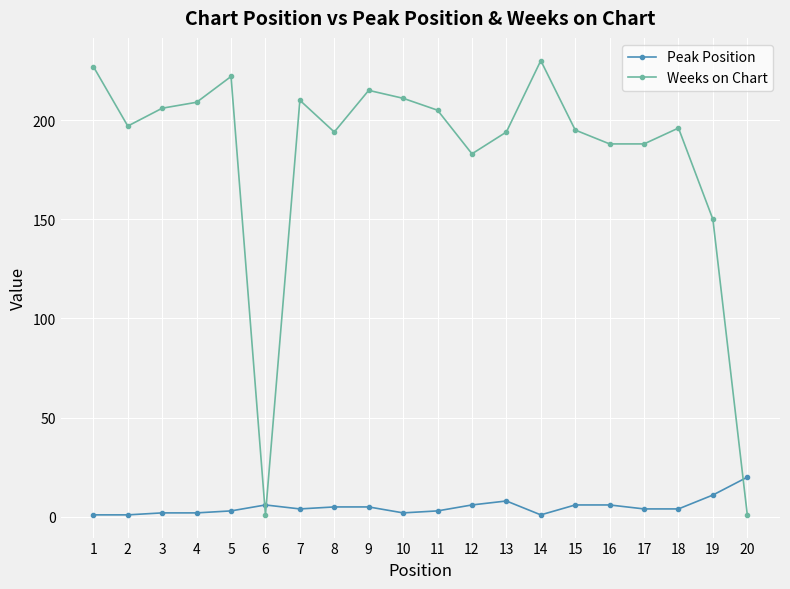

The Peak Position series shows 20 at 20. True or false?

True